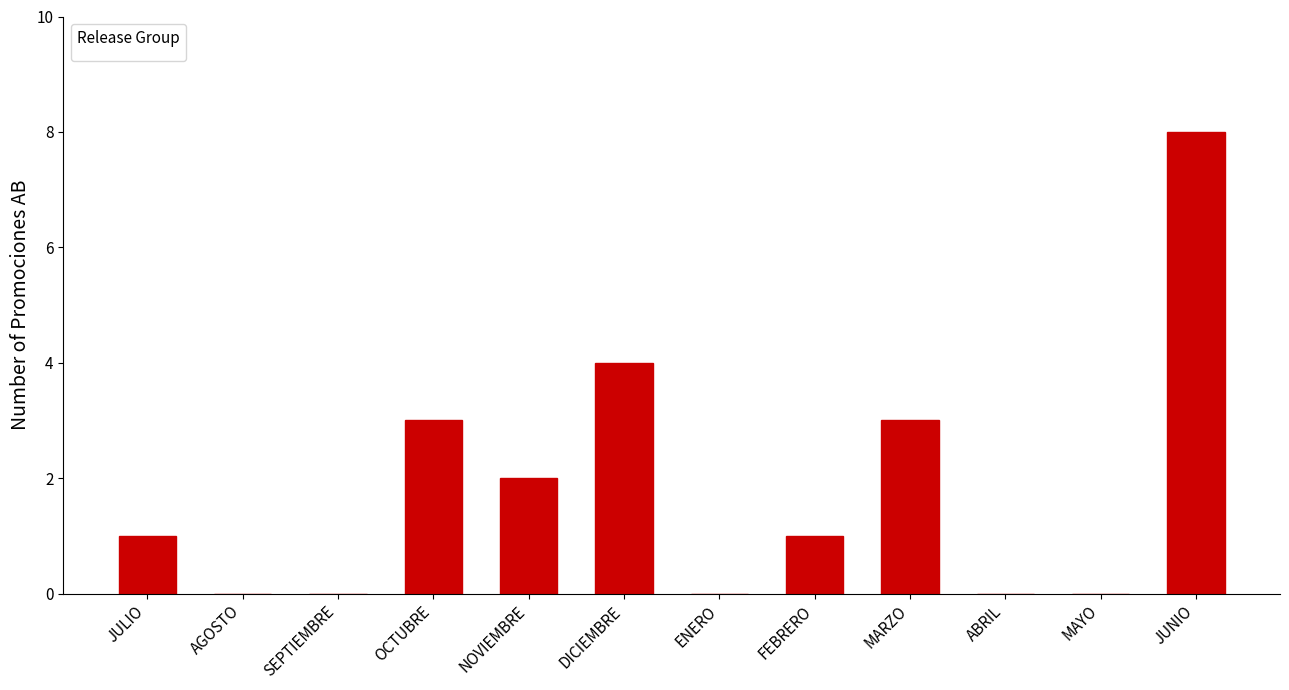

What is the approximate value at JULIO?

1